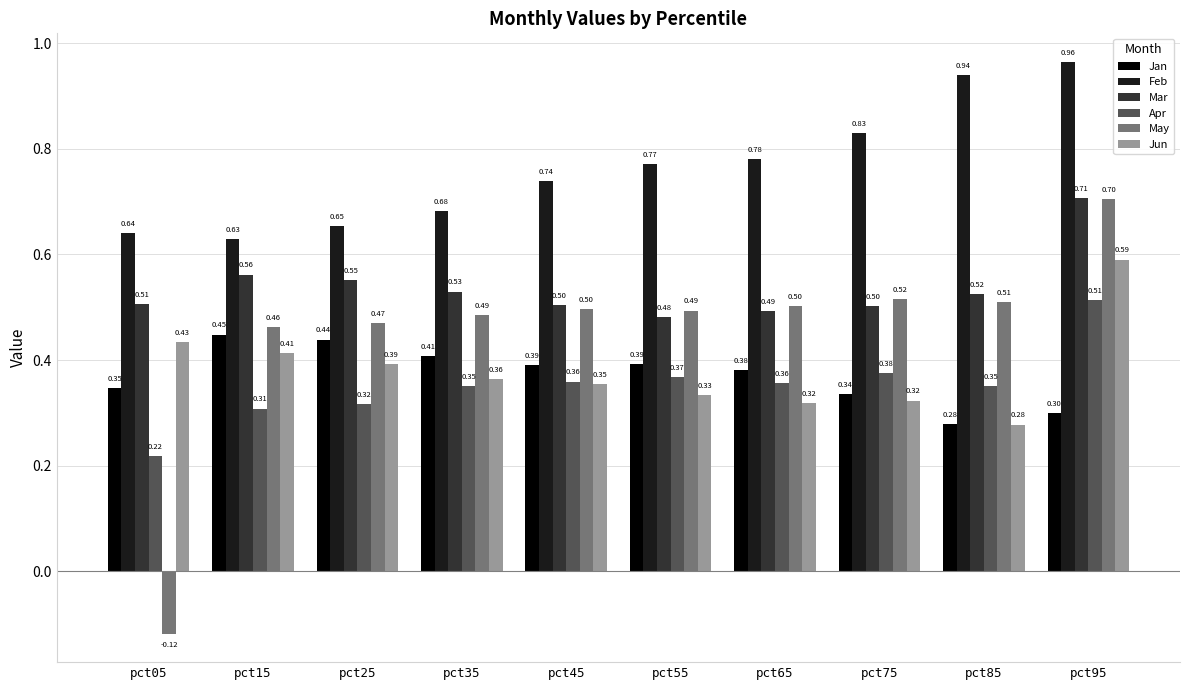

What are all the series names shown in the legend?

Jan, Feb, Mar, Apr, May, Jun